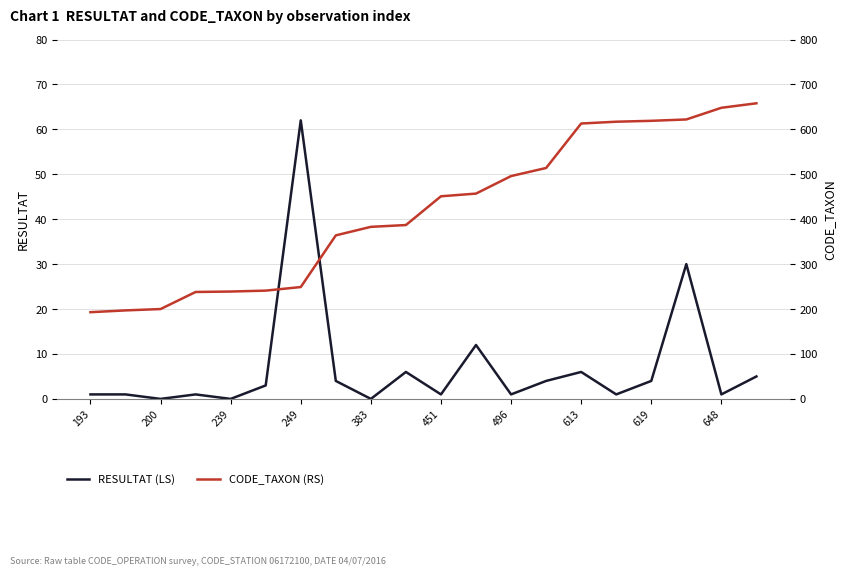

Is it true that RESULTAT (LS) equals 0 at 200?

True